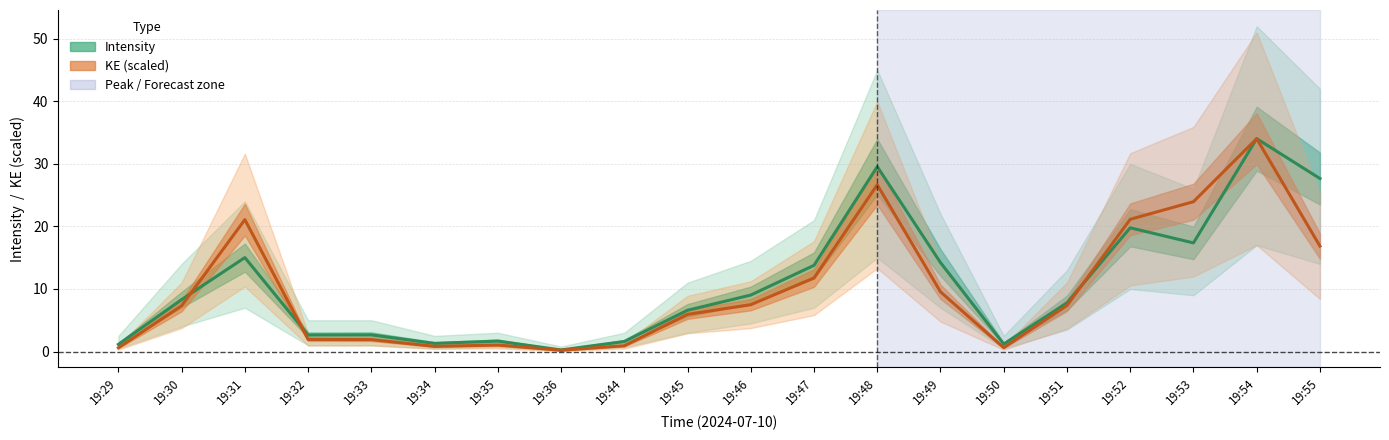

Reading right to left, extract all data points from this chart.

Intensity: 19:55=27.7	19:54=34.0	19:53=17.4	19:52=19.8	19:51=7.8	19:50=1.2	19:49=14.2	19:48=29.5	19:47=13.8	19:46=9.0	19:45=6.6	19:44=1.6	19:36=0.2	19:35=1.7	19:34=1.3	19:33=2.7	19:32=2.6	19:31=15.0	19:30=8.3	19:29=1.1
KE: 19:55=16.9	19:54=34.0	19:53=24.0	19:52=21.1	19:51=7.4	19:50=0.6	19:49=9.5	19:48=26.7	19:47=11.8	19:46=7.5	19:45=5.9	19:44=0.9	19:36=0.2	19:35=1.0	19:34=0.8	19:33=1.9	19:32=1.9	19:31=21.1	19:30=7.3	19:29=0.6